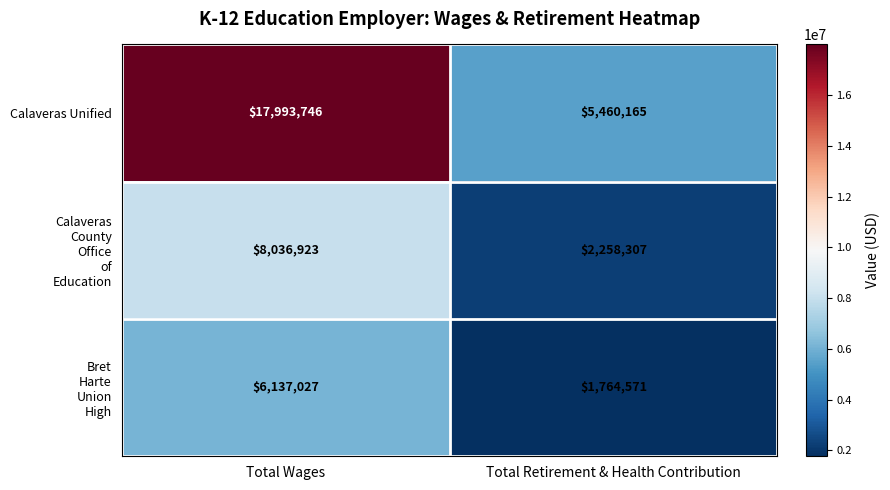

At how many categories does at least one series exceed 6623045?

1